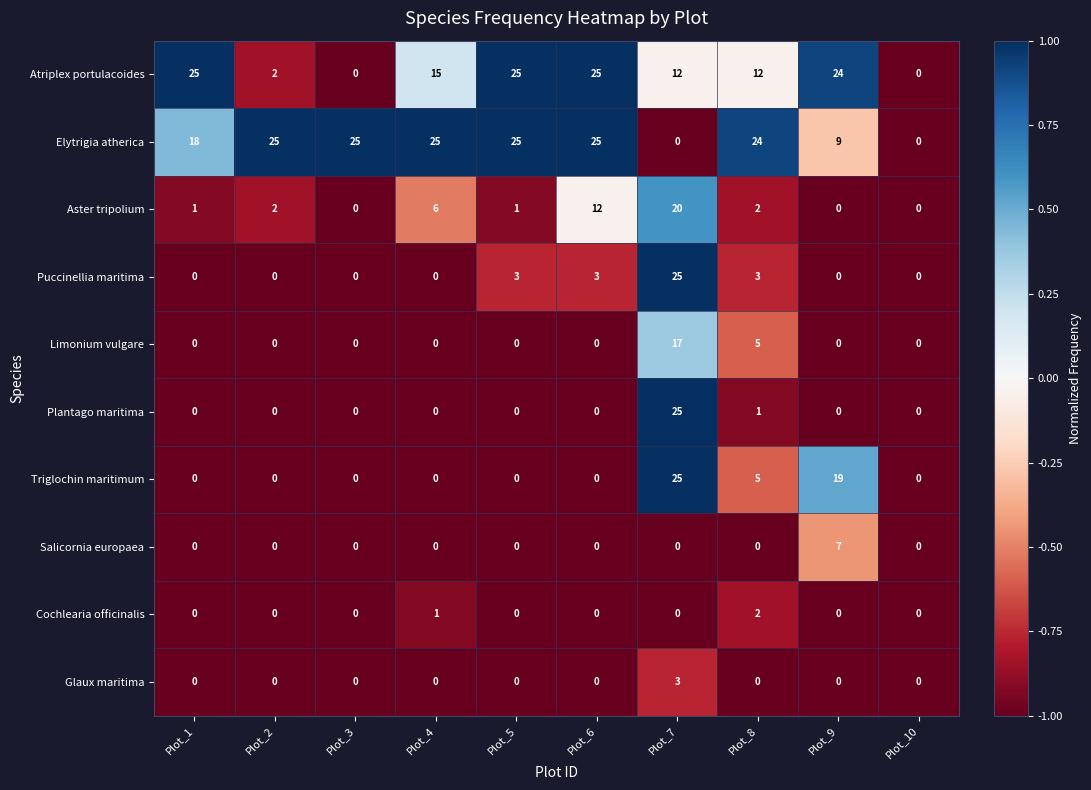

Count the Salicornia europaea values in the range 0 to 1.

9